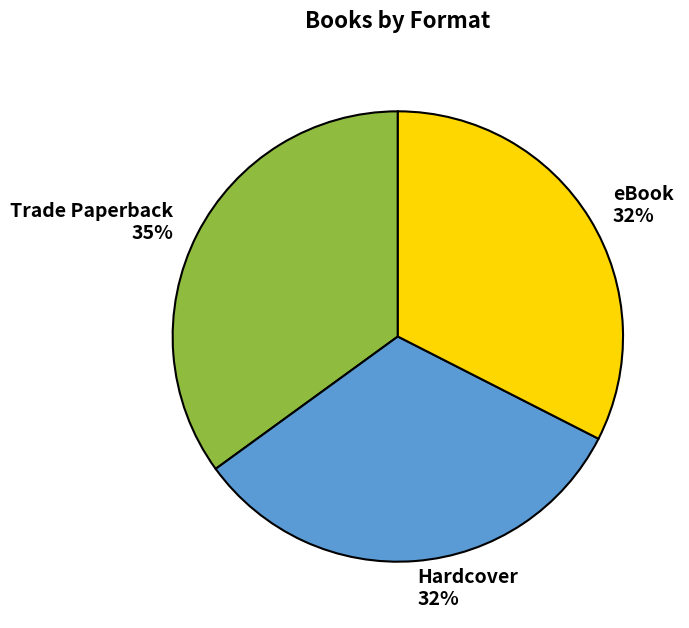

To the nearest percent, what portion does Trade Paperback represent?

35%